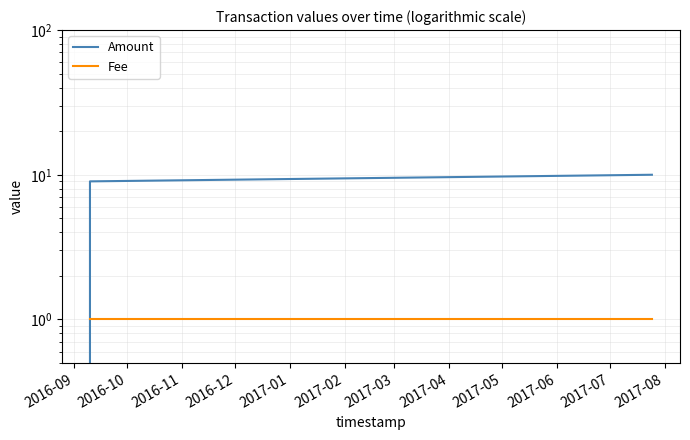

Which series has the largest range (max minus min)?

Amount